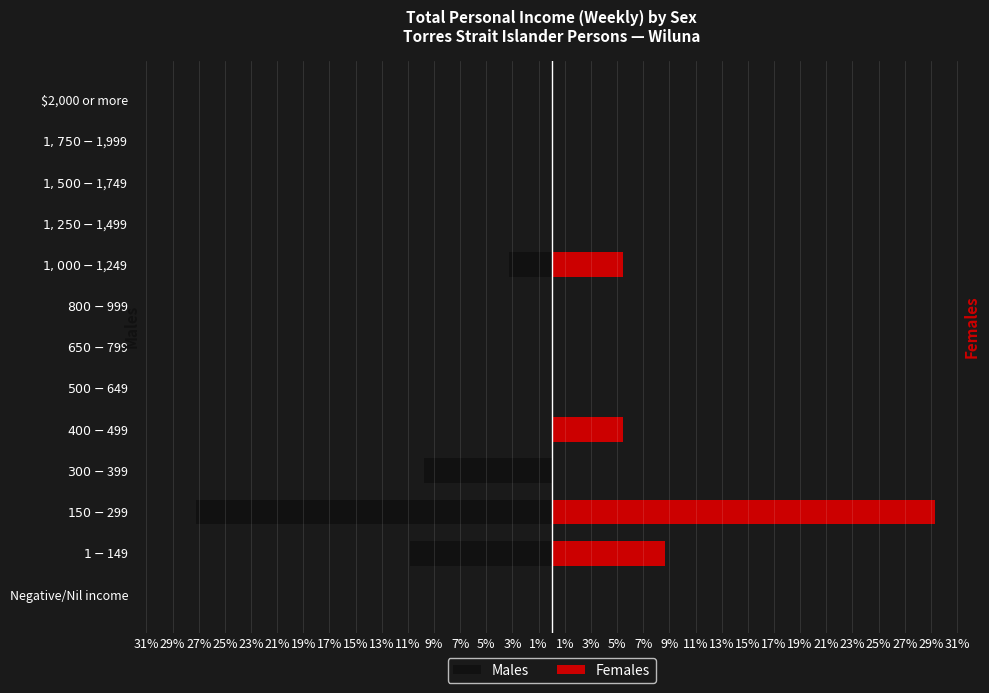

Between $500-$649 and $2,000 or more, which series saw the biggest shift?

Males